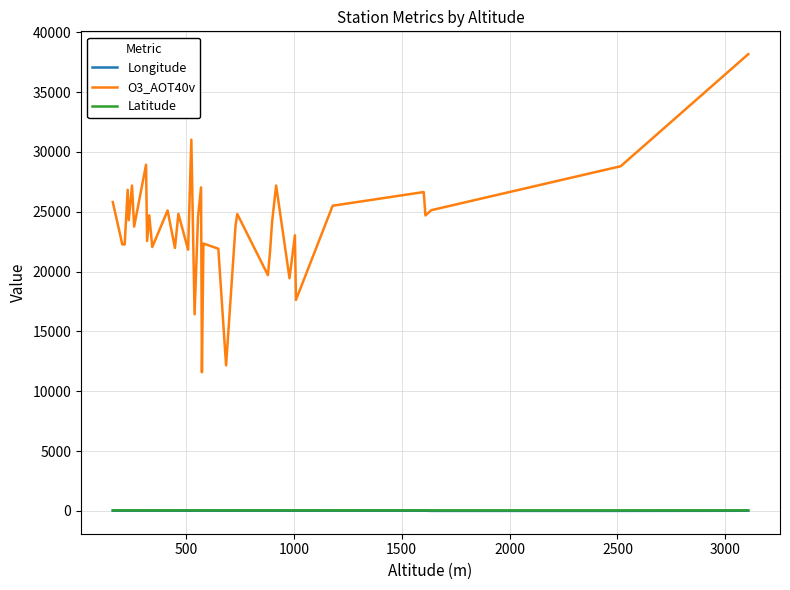

How many lines are shown in the chart?

3